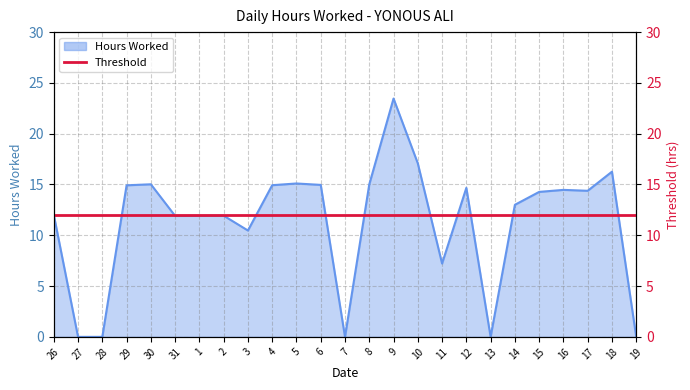

Which series has the largest range (max minus min)?

Hours Worked Line